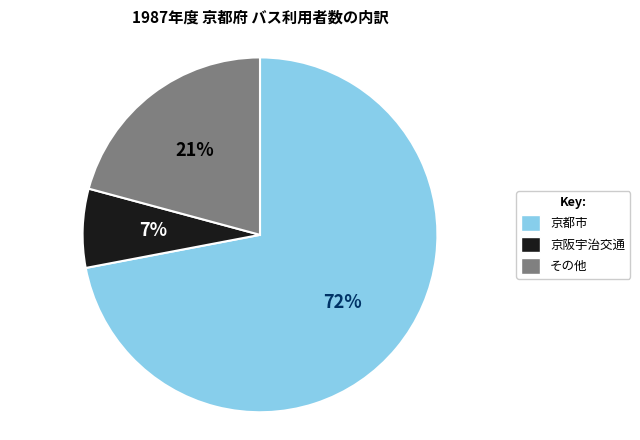

Is there a majority slice in this chart?

Yes